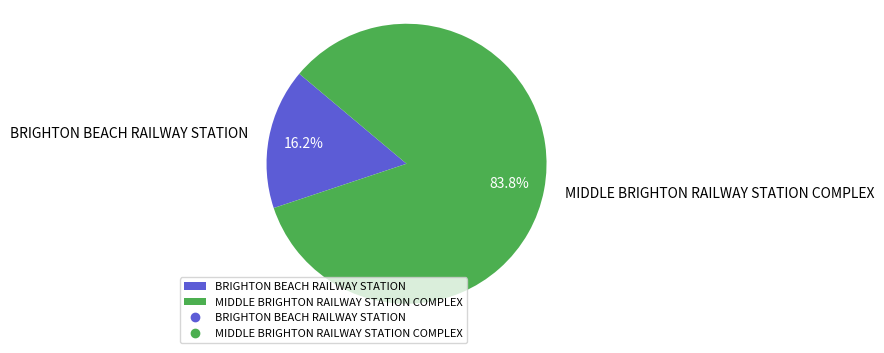

Count the number of slices in the pie.

2